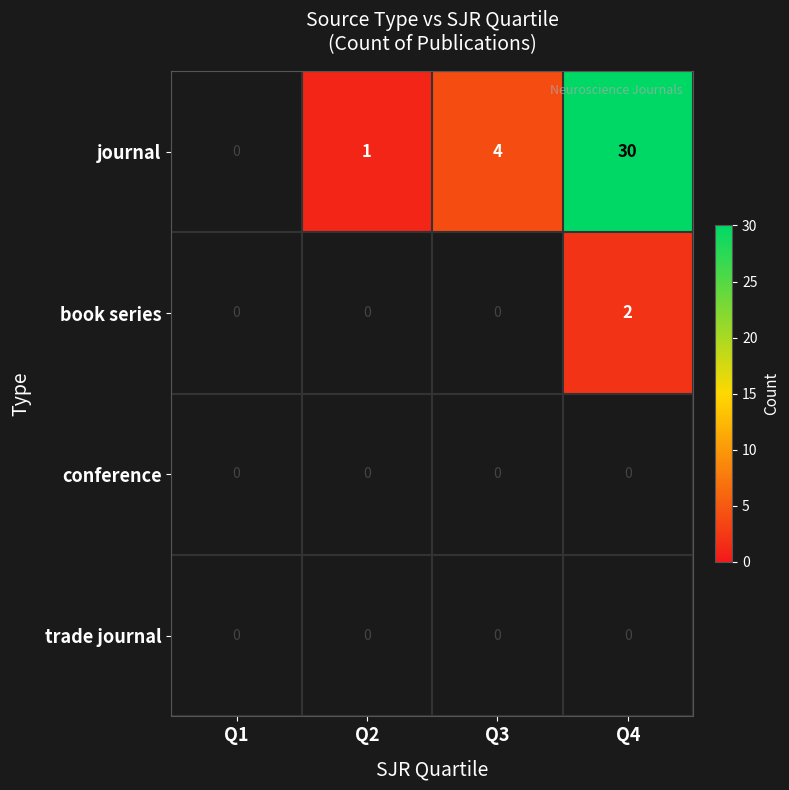

Is it true that book series equals 1 at Q4?

False